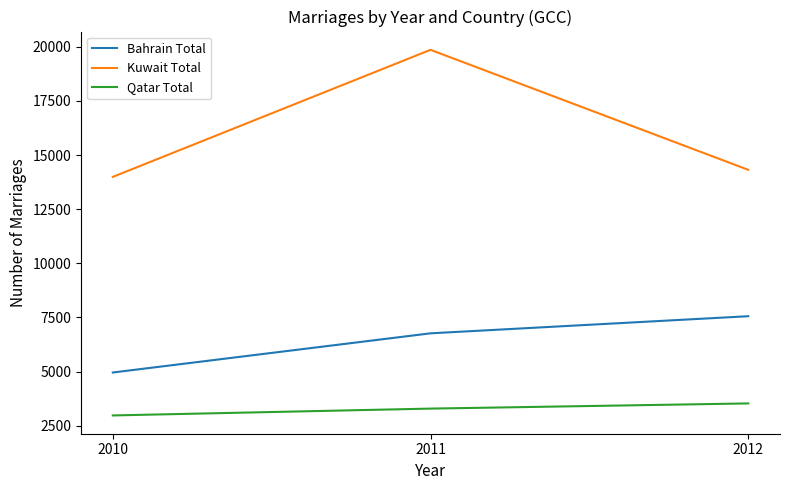

What is the difference between the highest and lowest values at 2012?

10788